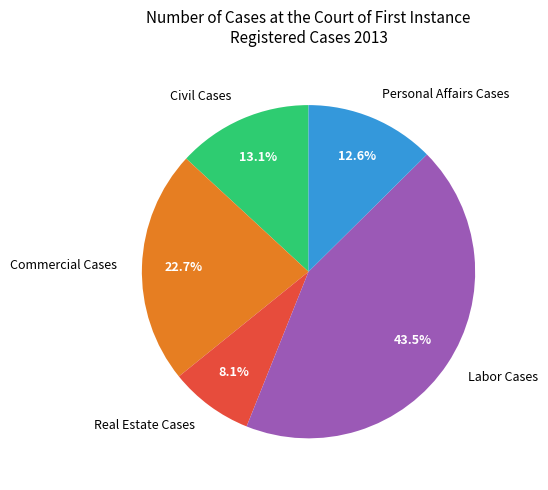

Which slice is the smallest?

Real Estate Cases